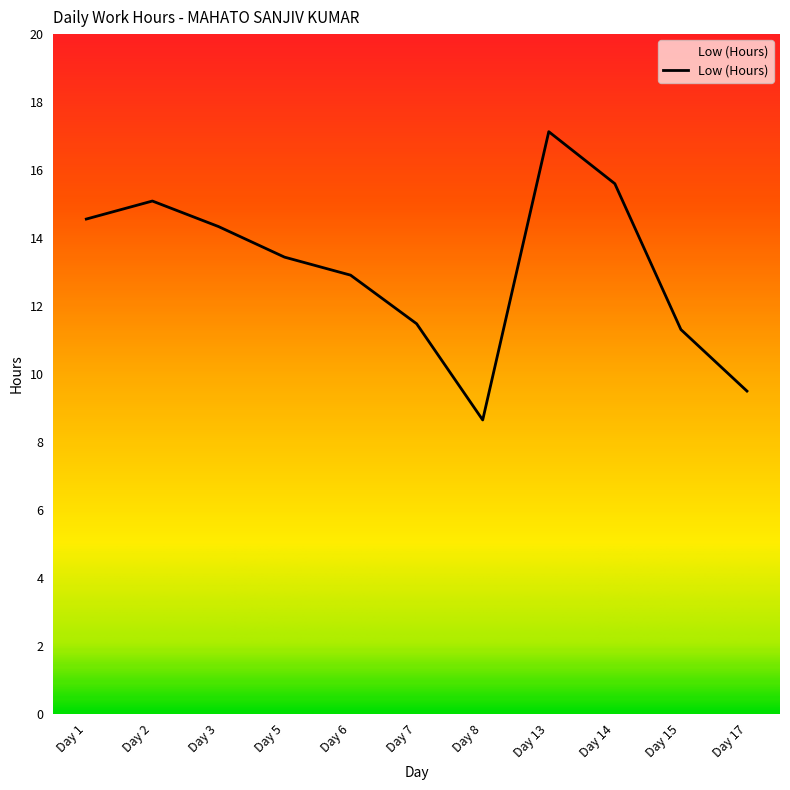

The value at Day 7 is 4.2. True or false?

False